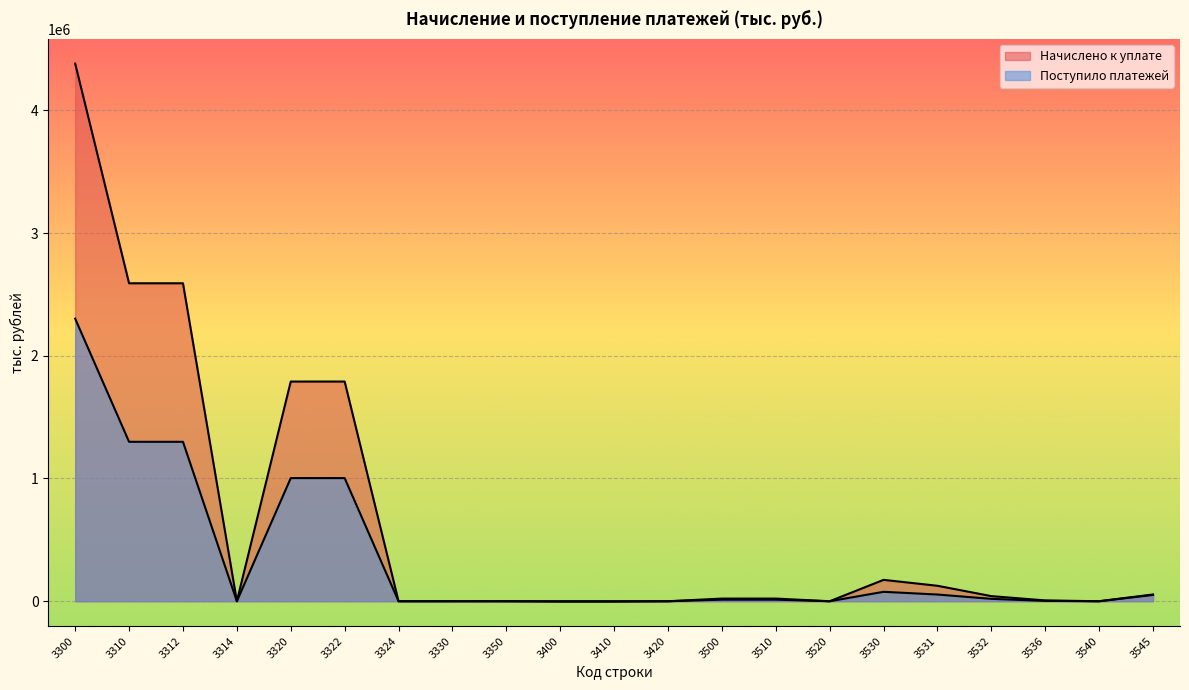

What is the value of the Начислено к уплате point at the 16th from the left?

174116